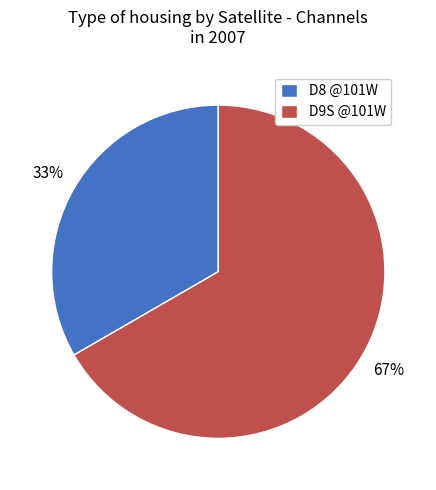

To the nearest percent, what portion does D9S @101W represent?

67%